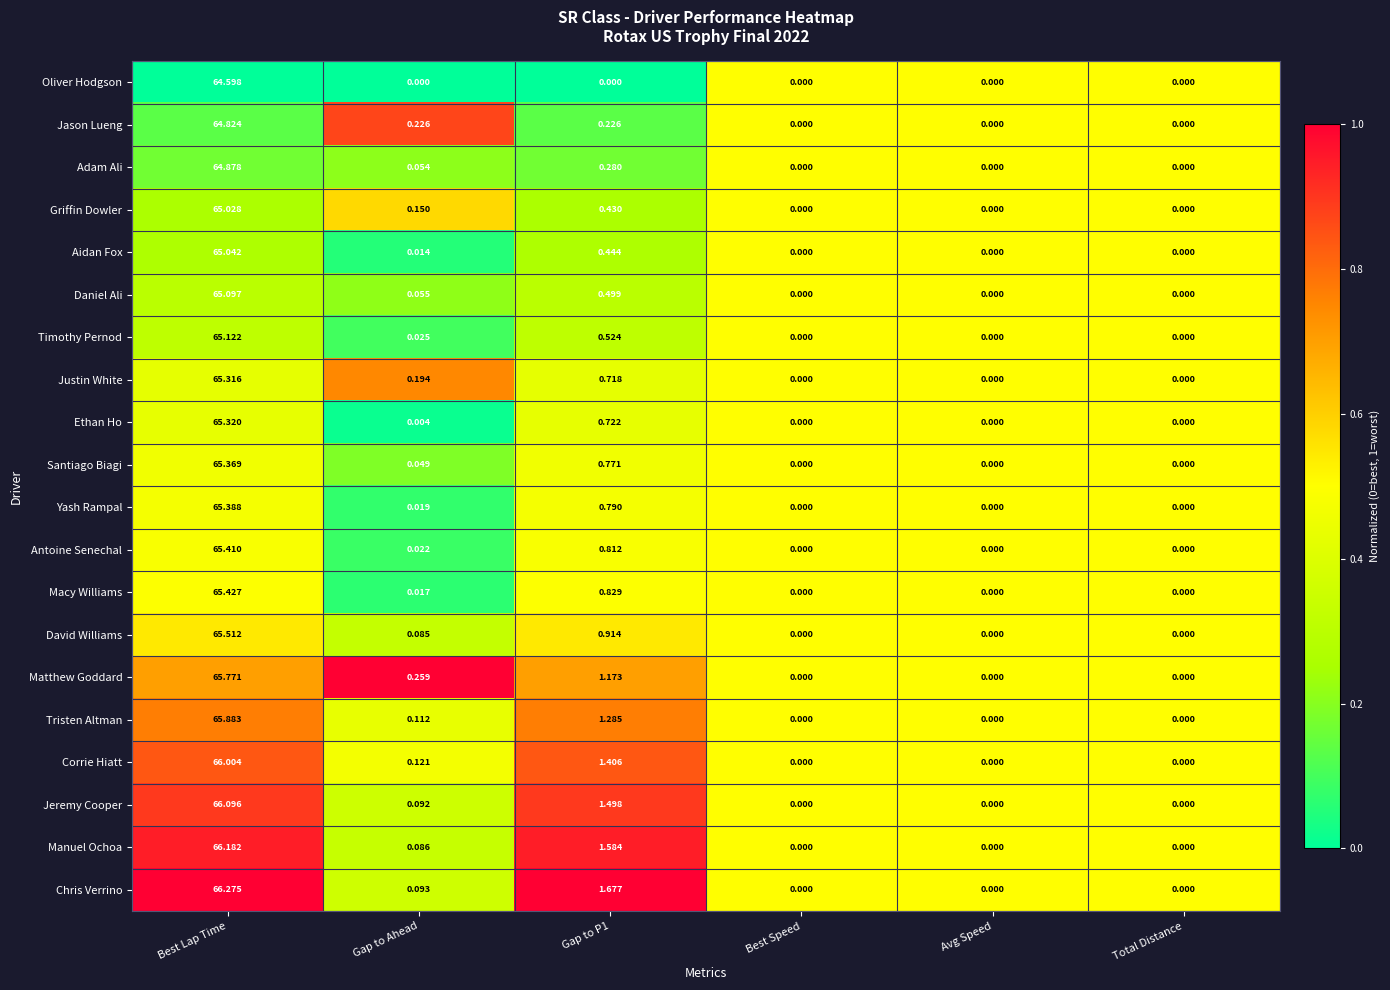

At which category is the sum across all series the highest?

Best Lap Time